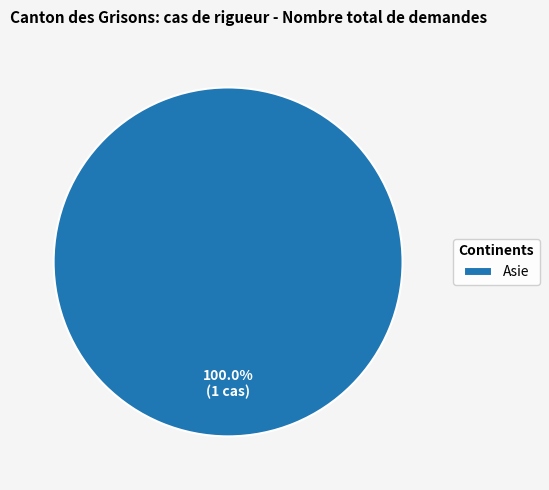

Rank the categories by value from lowest to highest.

Asie